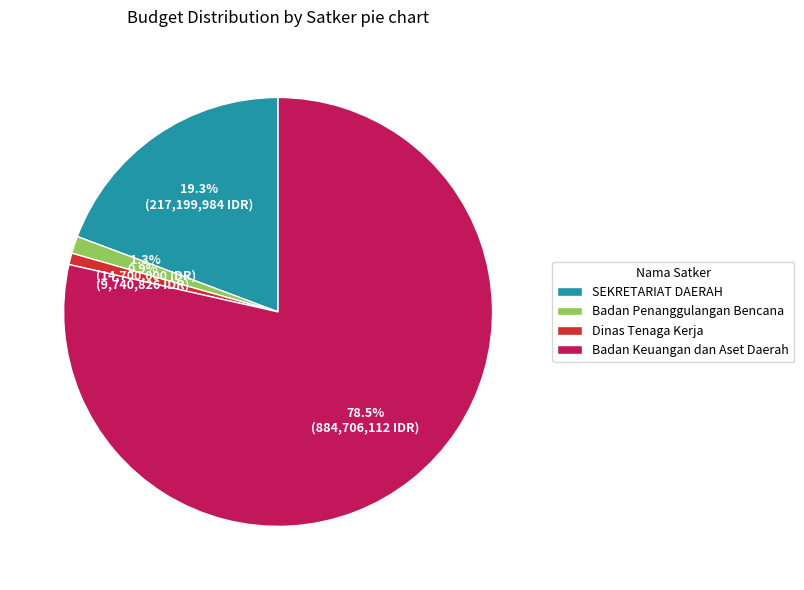

Between Badan Penanggulangan Bencana and Badan Keuangan dan Aset Daerah, which is larger?

Badan Keuangan dan Aset Daerah